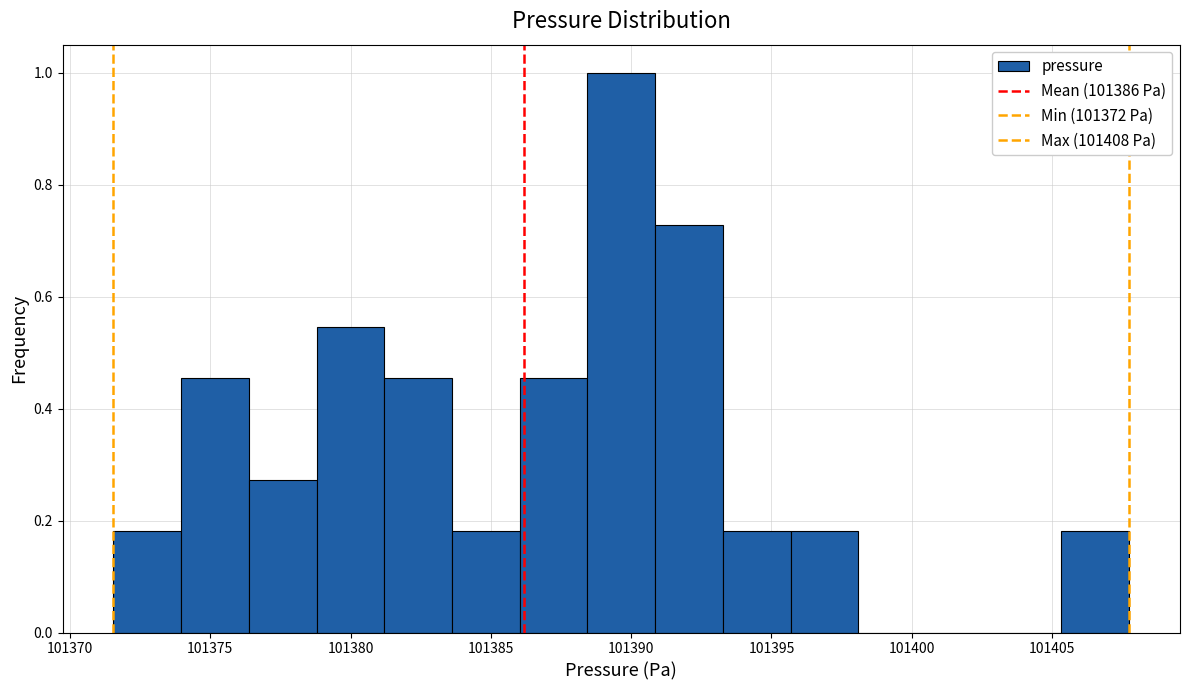

Reading left to right, transcribe this chart: for each bar, give the range it covers on the x-axis and its height. Neither the bar edges nor the heights are printed on the chart, so give them approximately, as read against the axes.

101371.5 to 101374.0: 0.18
101374.0 to 101376.5: 0.46
101376.5 to 101379.0: 0.28
101379.0 to 101381.0: 0.54
101381.0 to 101383.5: 0.46
101383.5 to 101386.0: 0.18
101386.0 to 101388.5: 0.46
101388.5 to 101391.0: 1.00
101391.0 to 101393.5: 0.72
101393.5 to 101395.5: 0.18
101395.5 to 101398.0: 0.18
101398.0 to 101400.5: 0
101400.5 to 101403.0: 0
101403.0 to 101405.5: 0
101405.5 to 101408.0: 0.18